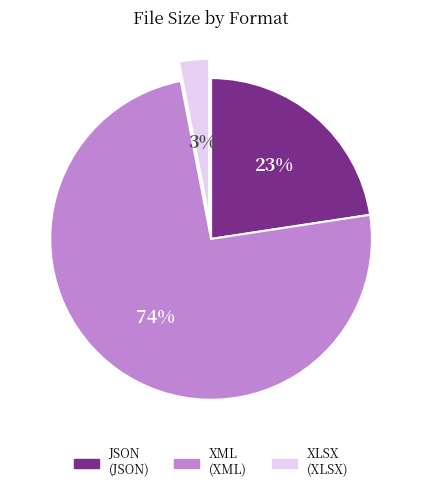

To the nearest percent, what is the average slice percentage?

33%